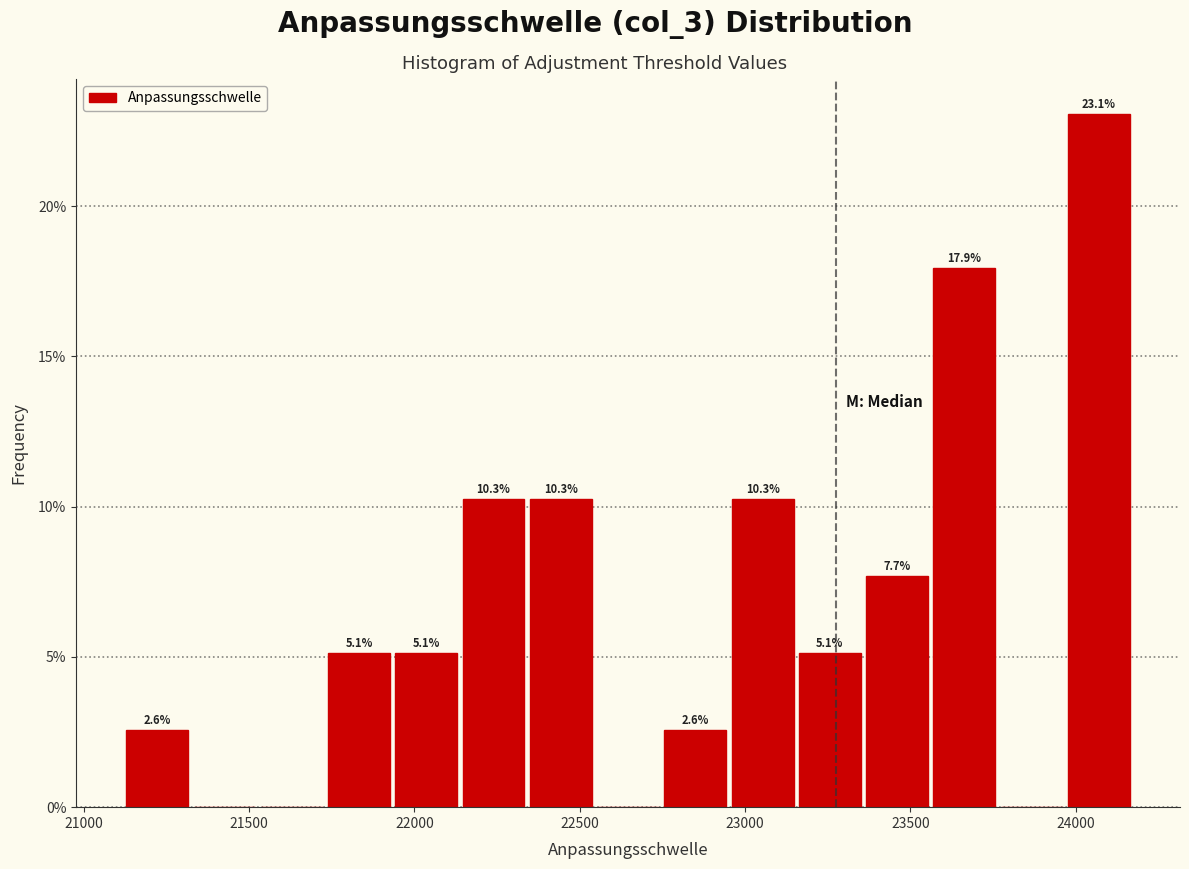

Which range on the x-axis has the tallest bar?

23950 to 24150